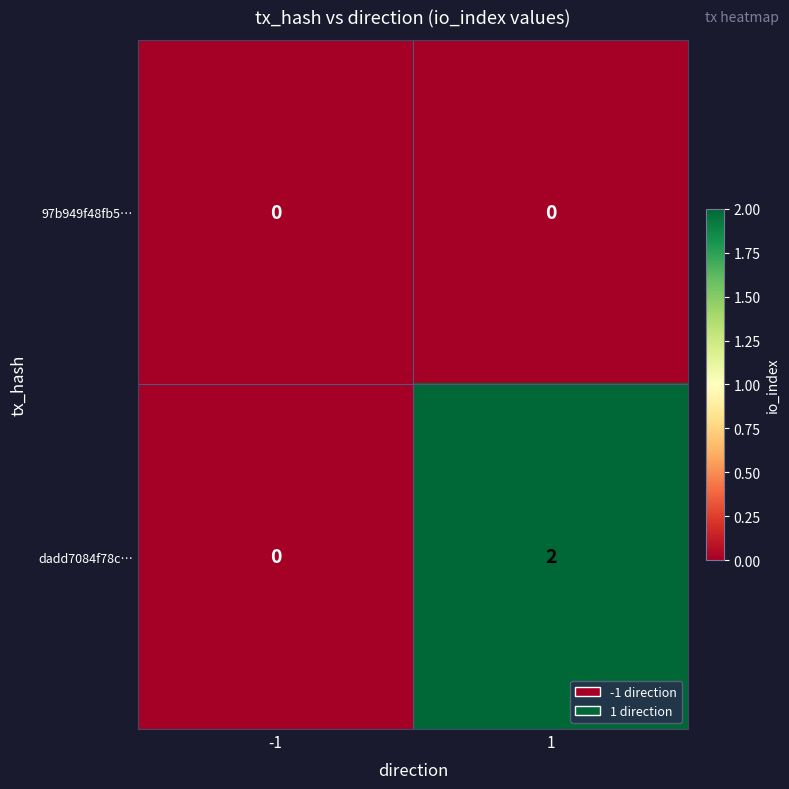

Reading right to left, what are all the values shown in this chart?

97b949f48fb5…: 0	0
dadd7084f78c…: 2	0